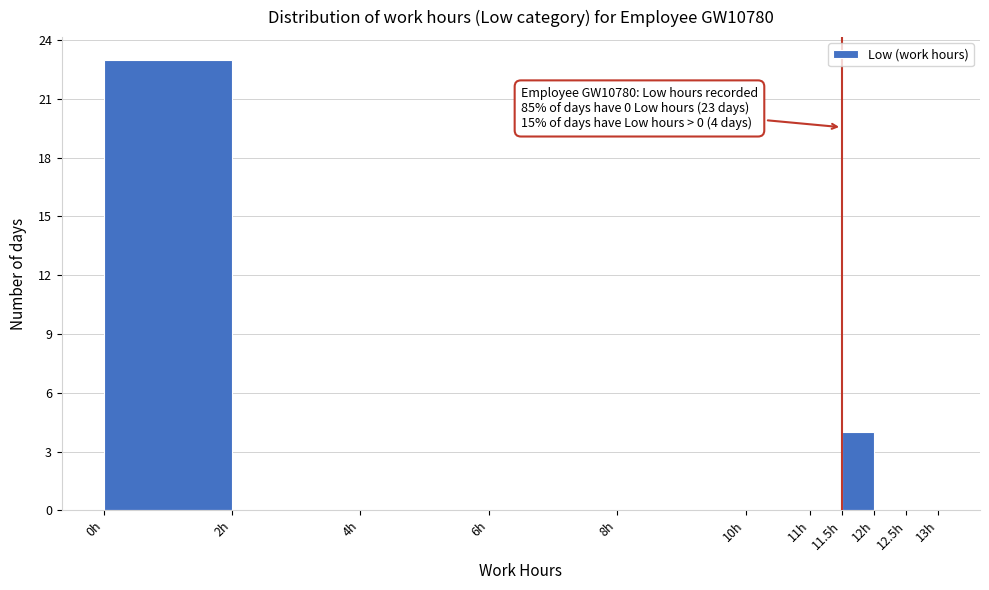

Which range on the x-axis has the tallest bar?

0.0 to 2.0